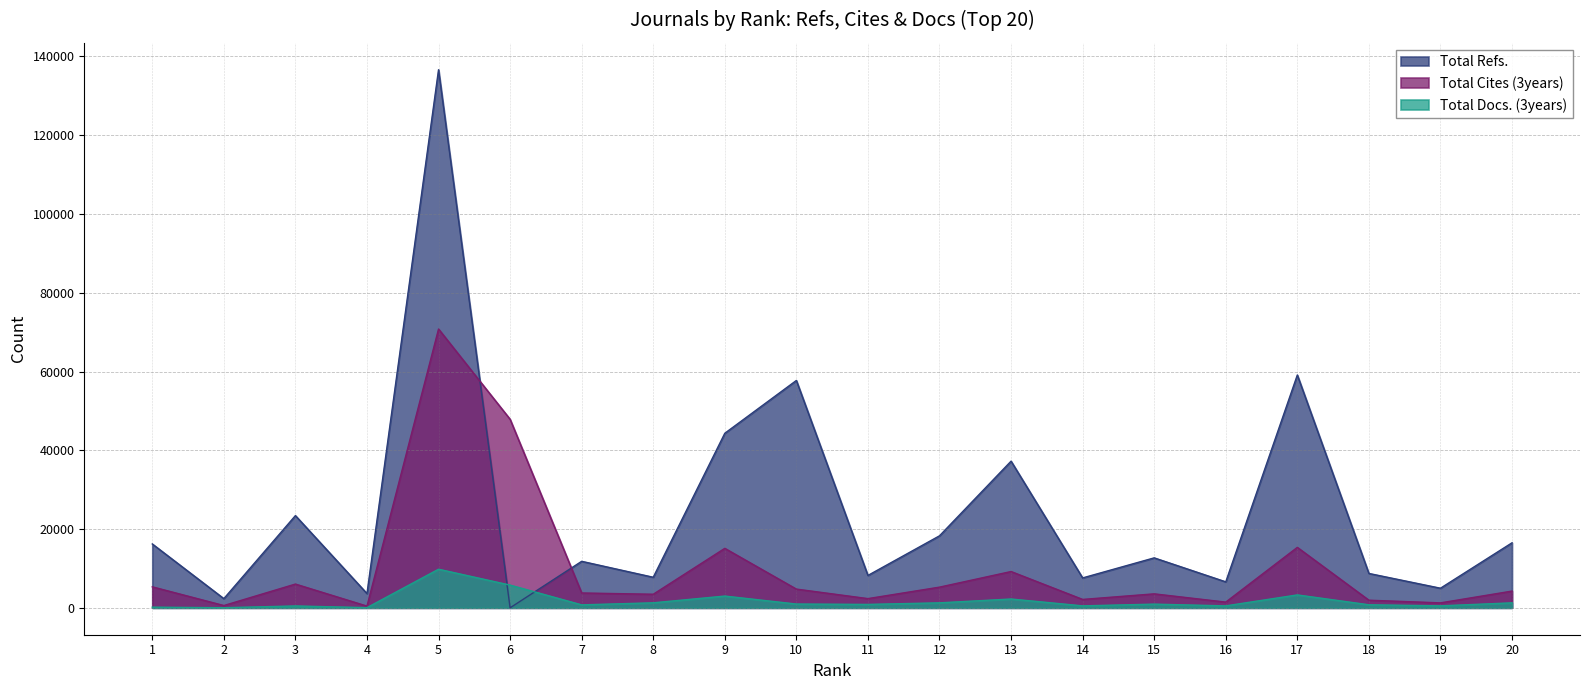

The Total Docs. (3years) series shows 251 at 10. True or false?

False